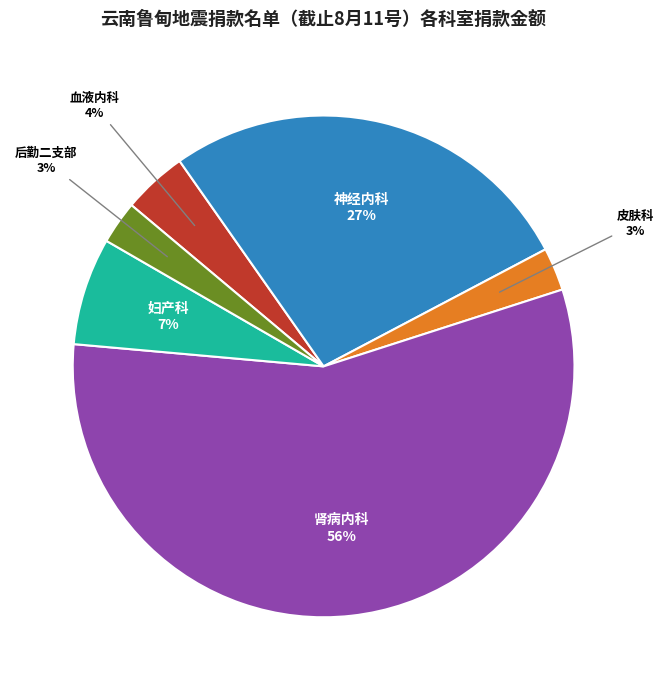

Is there any slice that represents more than half of the pie?

Yes